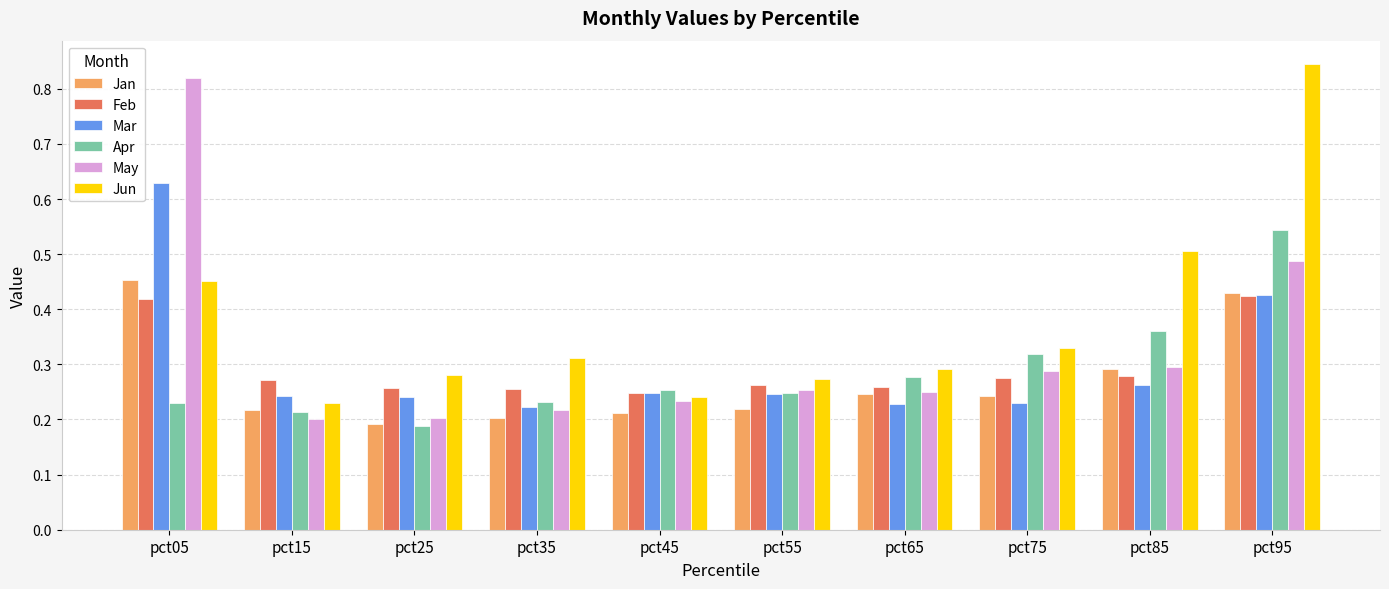

Is it true that May equals 0.5 at pct95?

True